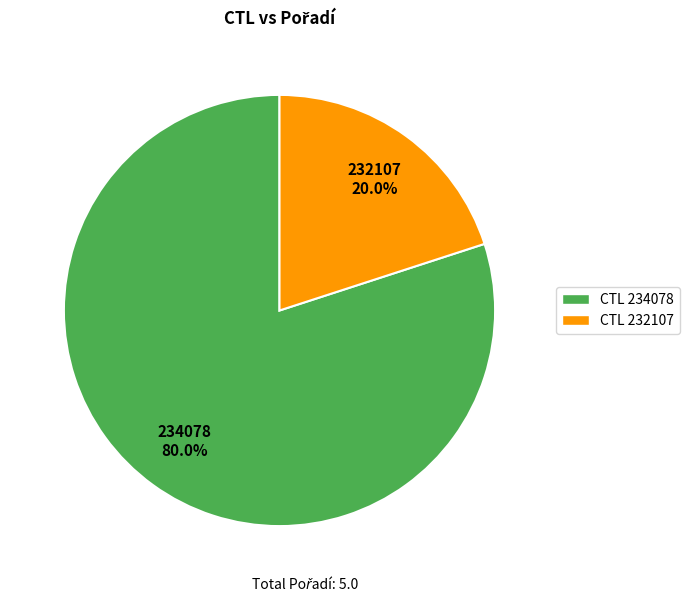

To the nearest percent, what is the difference between the largest and smallest slice percentages?

60%